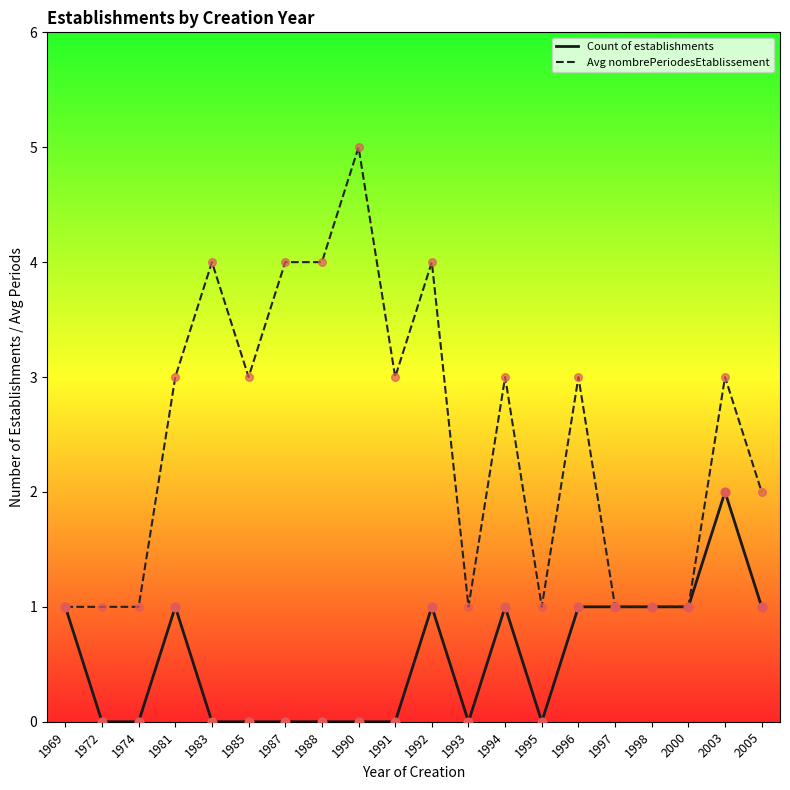

What is the total value across all series at 1996?

4